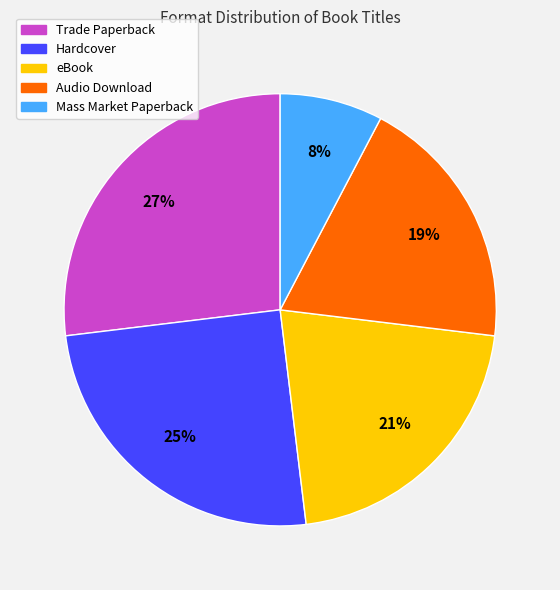

Count the number of slices in the pie.

5